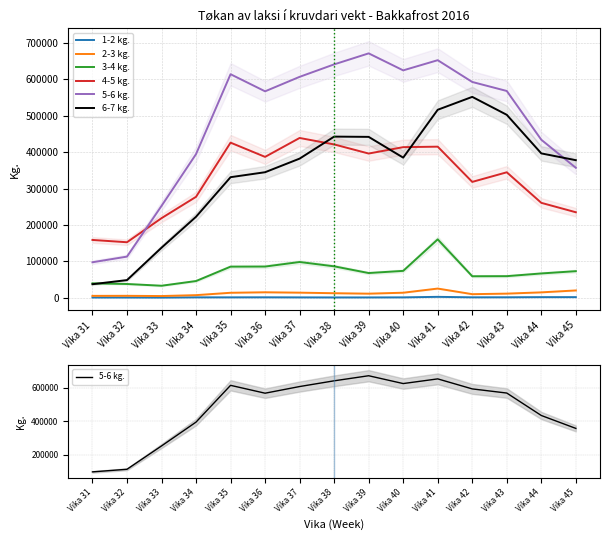

True or false: 1-2 kg. and 5-6 kg. intersect in this chart.

False